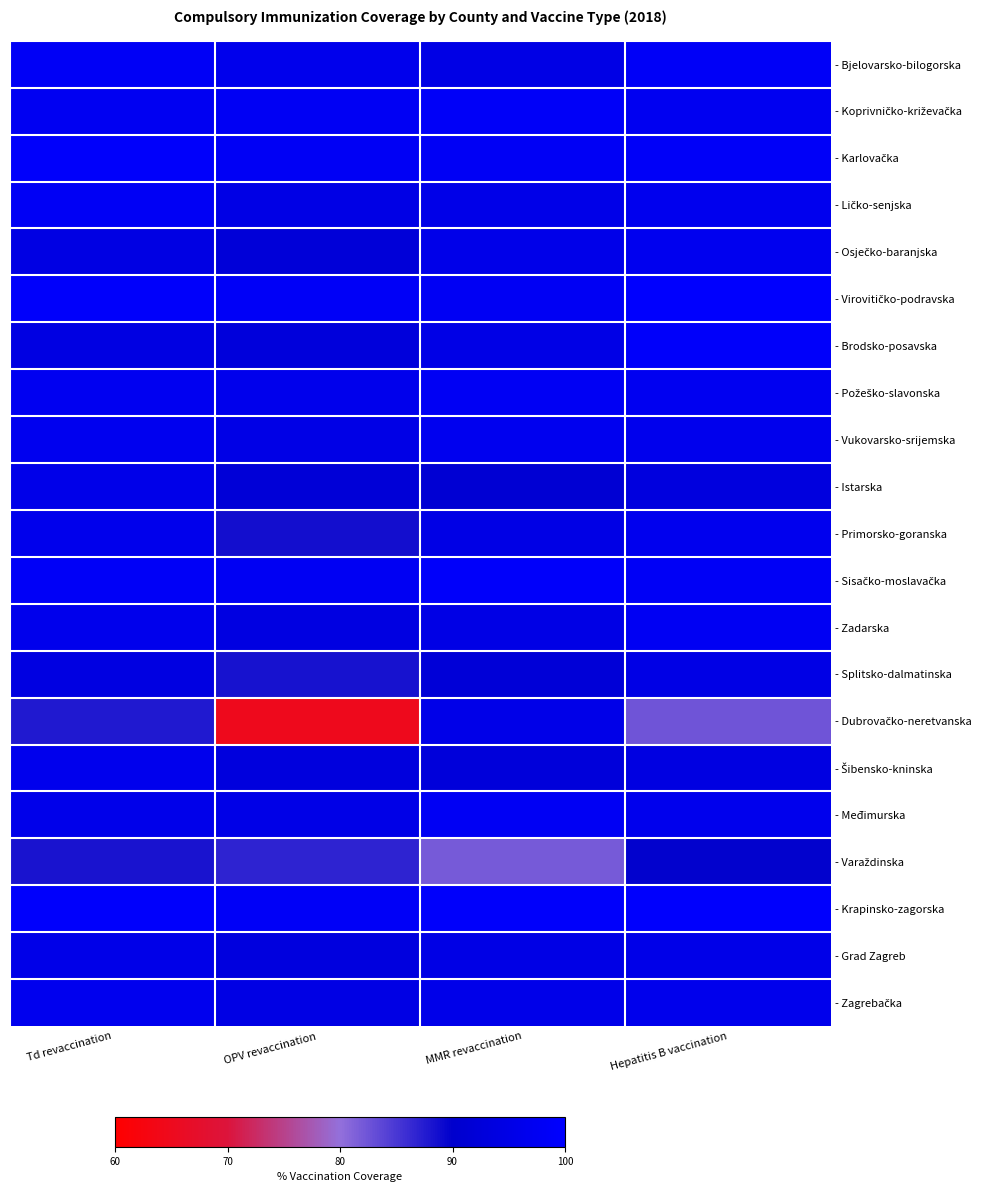

At how many categories does at least one series exceed 89?

4